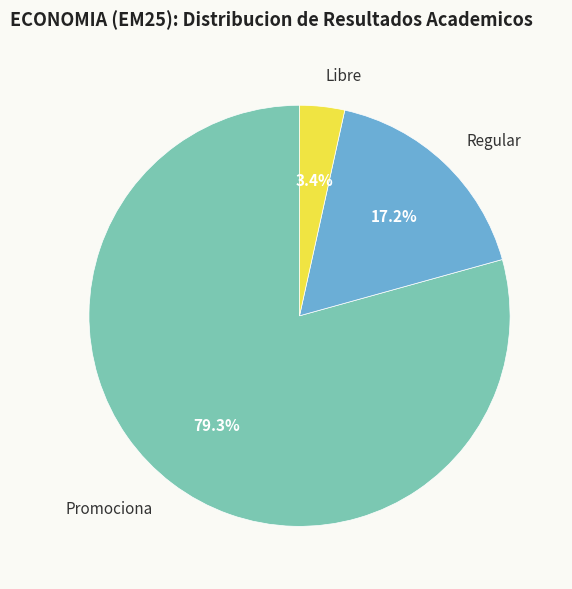

Count the number of slices in the pie.

3